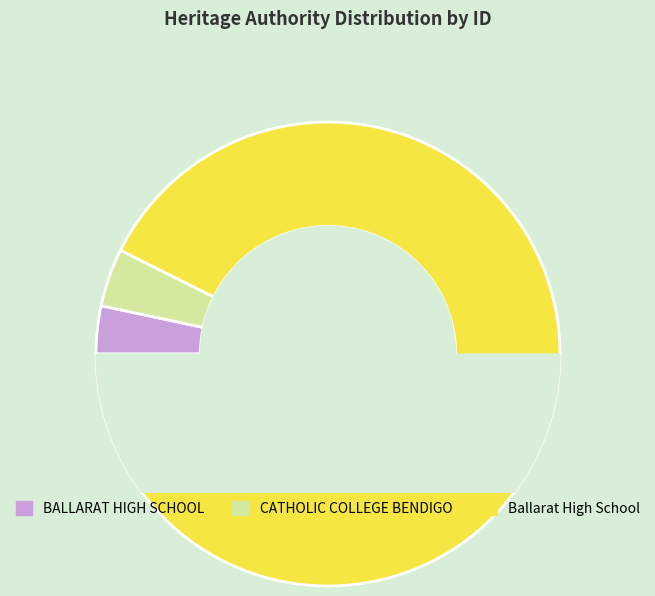

To the nearest percent, what is the difference between the largest and smallest slice percentages?

89%